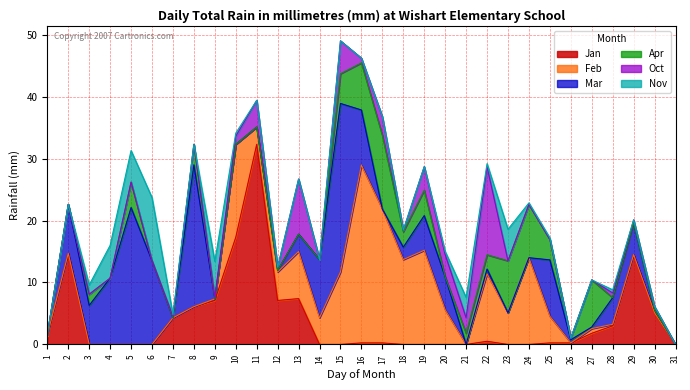

At how many categories does at least one series exceed 24?

3